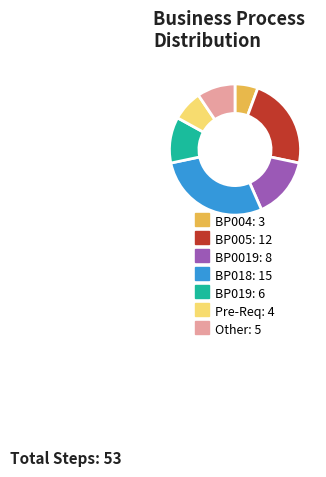

Combined, do BP005 and BP004 account for over 50%?

No